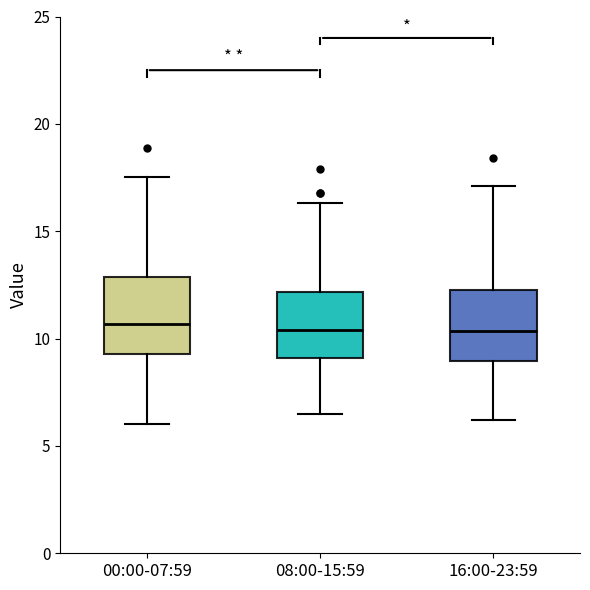

Reading left to right, read every box against the y-axis: the position of its median line, the range the box covers, and the ends of its whiskers. The values are not printed on the chart, so give them approximately, as read against the axis.

00:00-07:59: median 10.5, box 9.5 to 13.0, whiskers 6.0 to 17.5
08:00-15:59: median 10.5, box 9.0 to 12.0, whiskers 6.5 to 16.5
16:00-23:59: median 10.5, box 9.0 to 12.5, whiskers 6.0 to 17.0